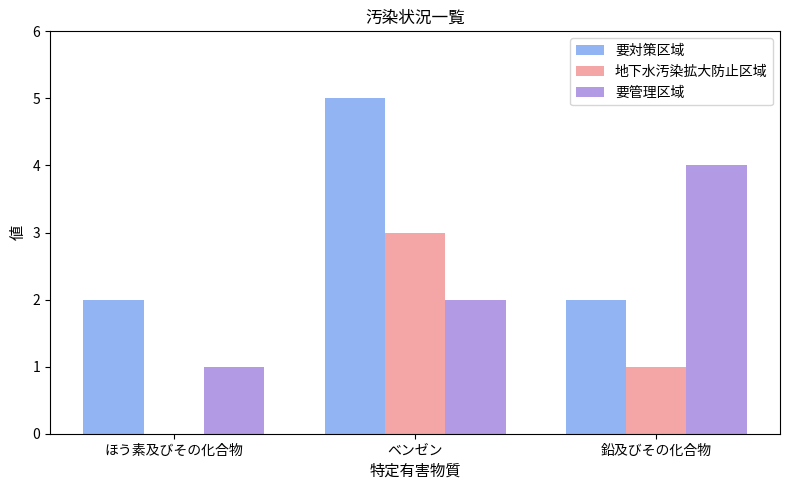

What is the sum of the 要管理区域 values at ほう素及びその化合物 and ベンゼン?

3